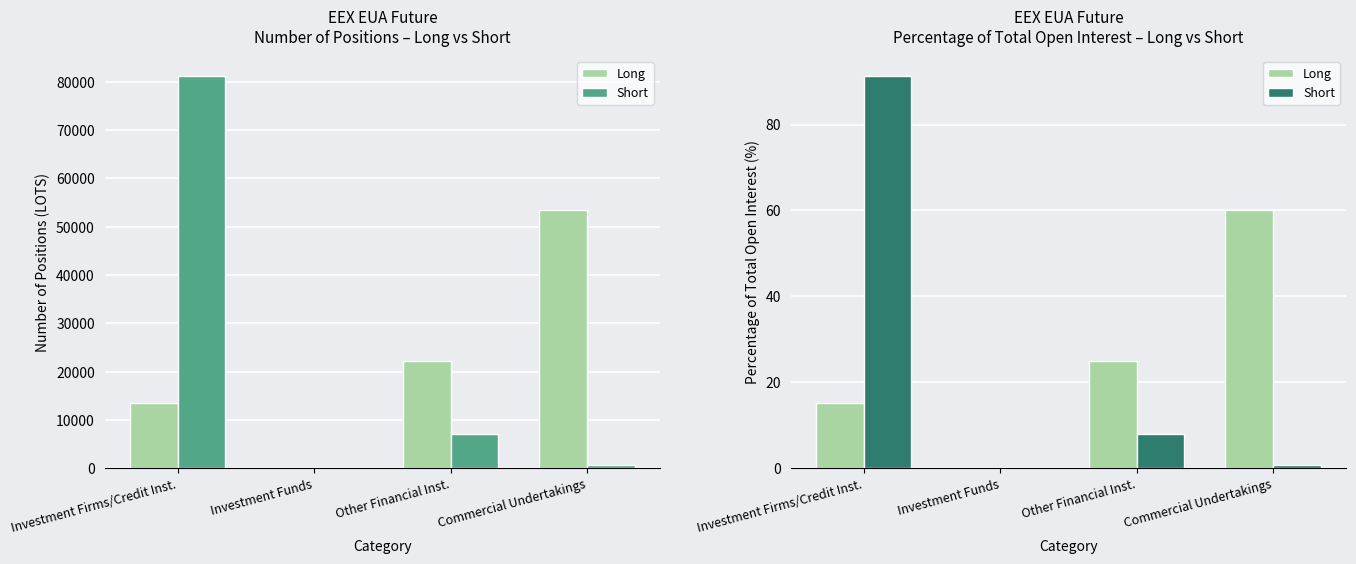

Where does the Long series first go above 24?

Other Financial Inst.